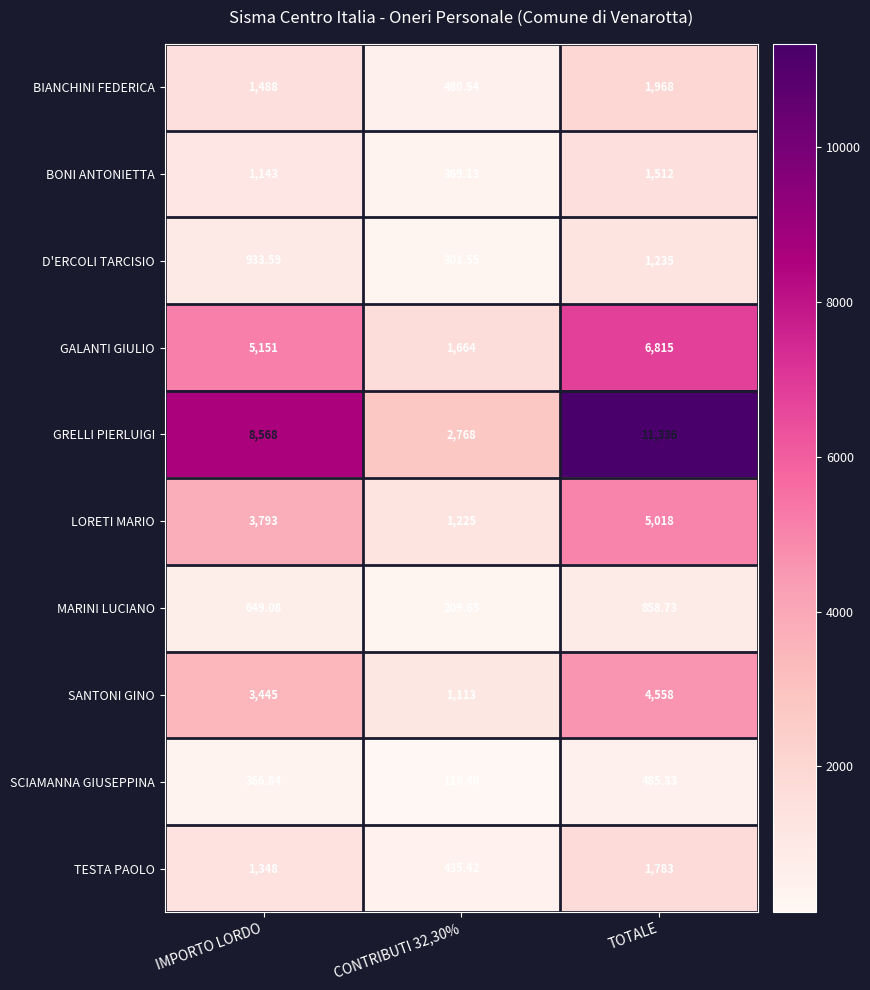

Which series has the largest total across all categories?

GRELLI PIERLUIGI